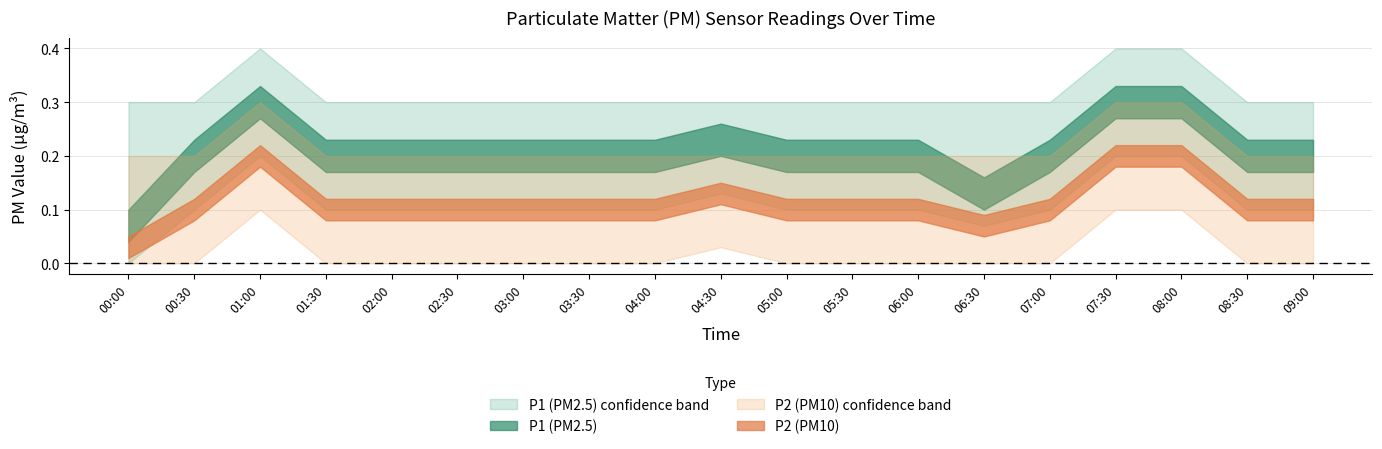

True or false: P1 has a value of 0.2 at 01:30.

True